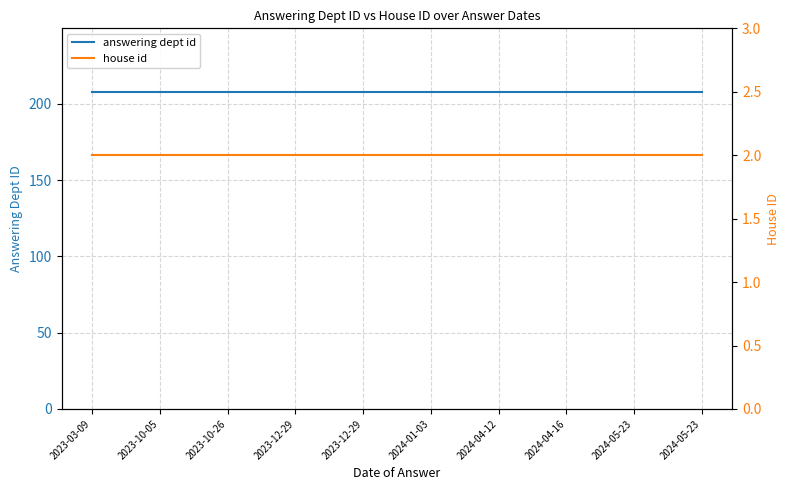

Which series has the largest total across all categories?

answering dept id